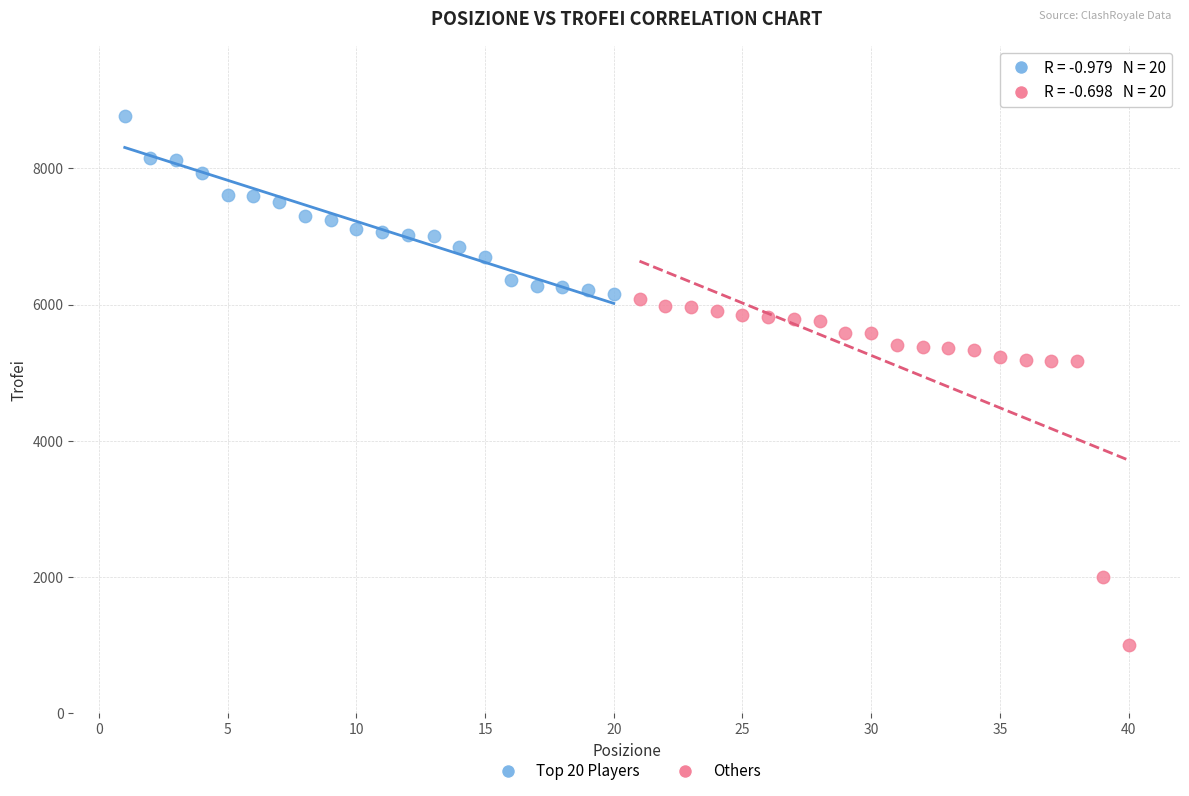

Which series contains the lowest Y value?

Others